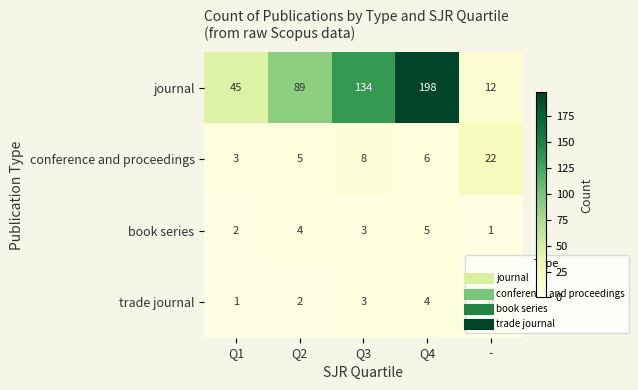

Is it true that journal equals 134 at Q3?

True